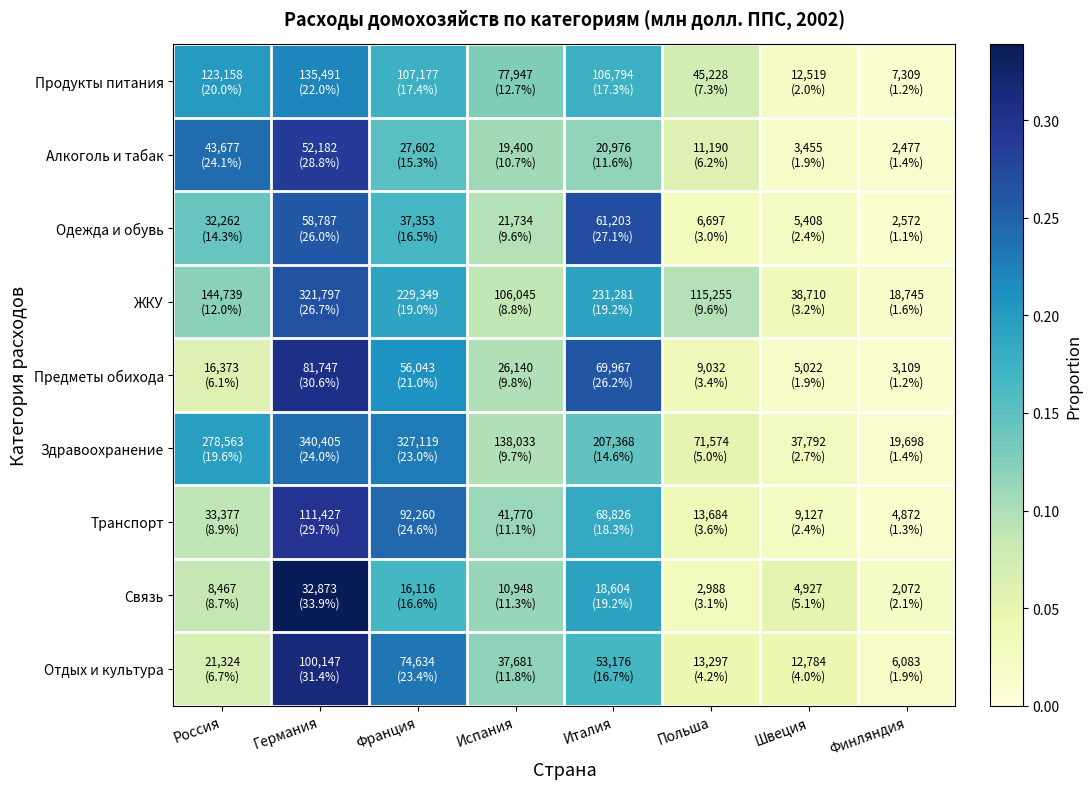

Between Германия and Швеция, which is larger?

Германия